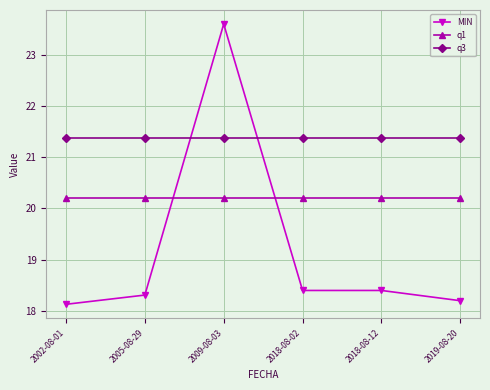

What position from the right is 2019-08-20?

1